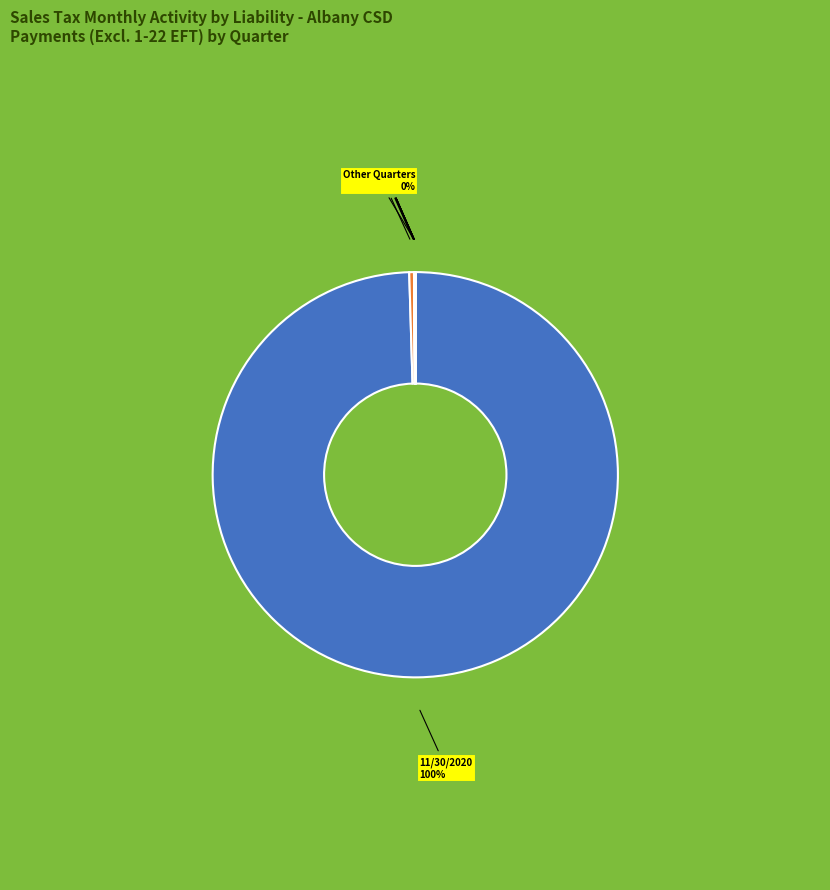

Is there any slice that represents more than half of the pie?

Yes